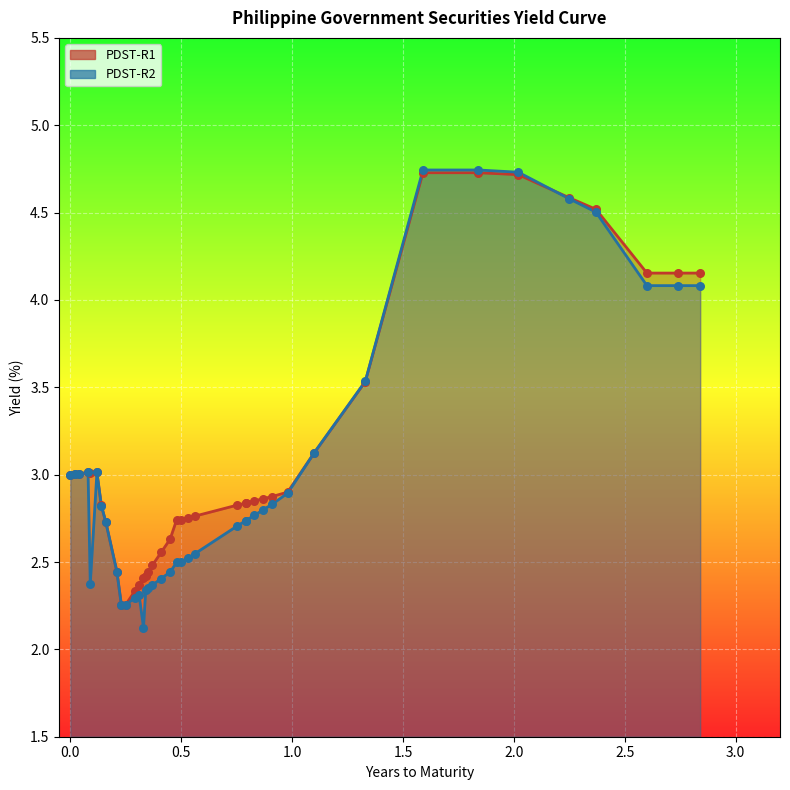

Which series has the largest total across all categories?

PDST-R1